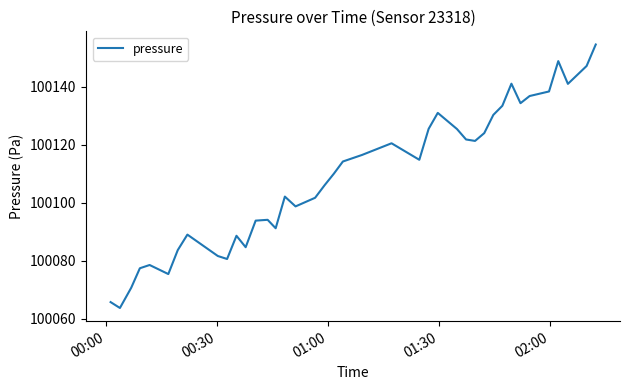

What is the difference between the maximum and minimum values?

90.8